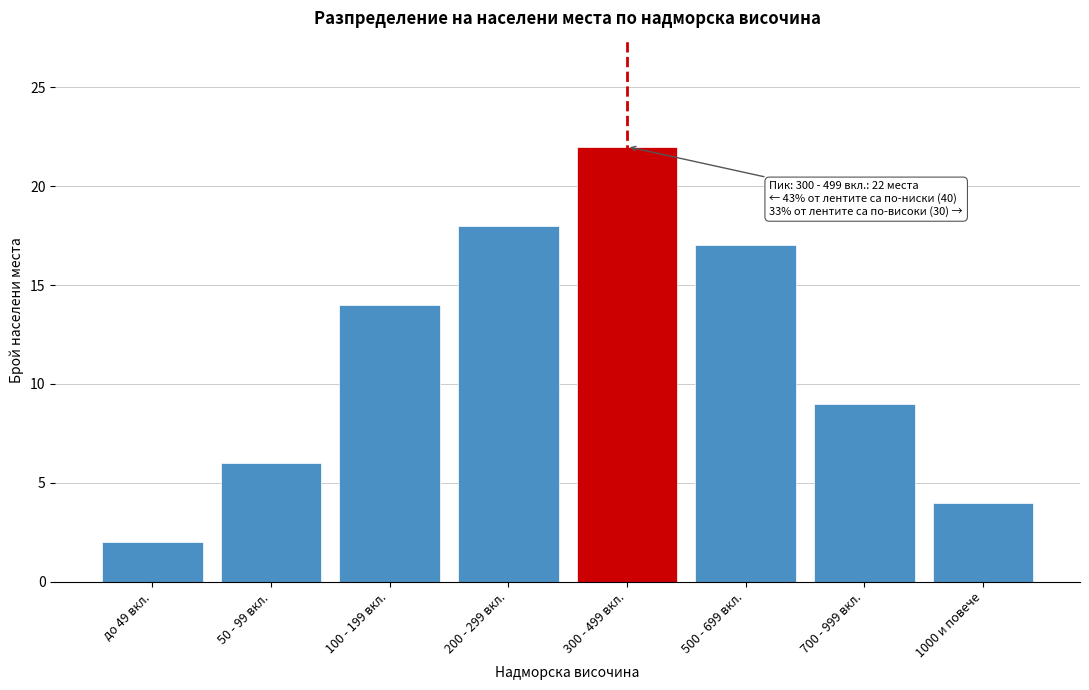

Reading left to right, extract all data points from this chart.

2	6	14	18	22	17	9	4